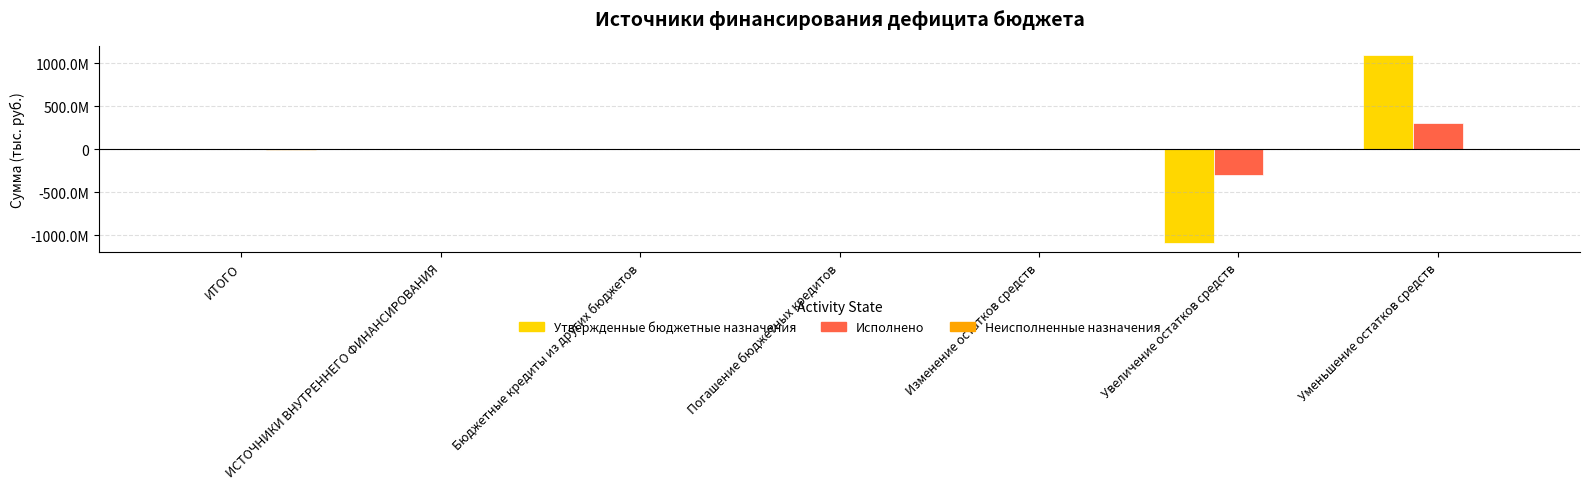

Where does the Утвержденные бюджетные назначения series first go above -1050000?

ИТОГО